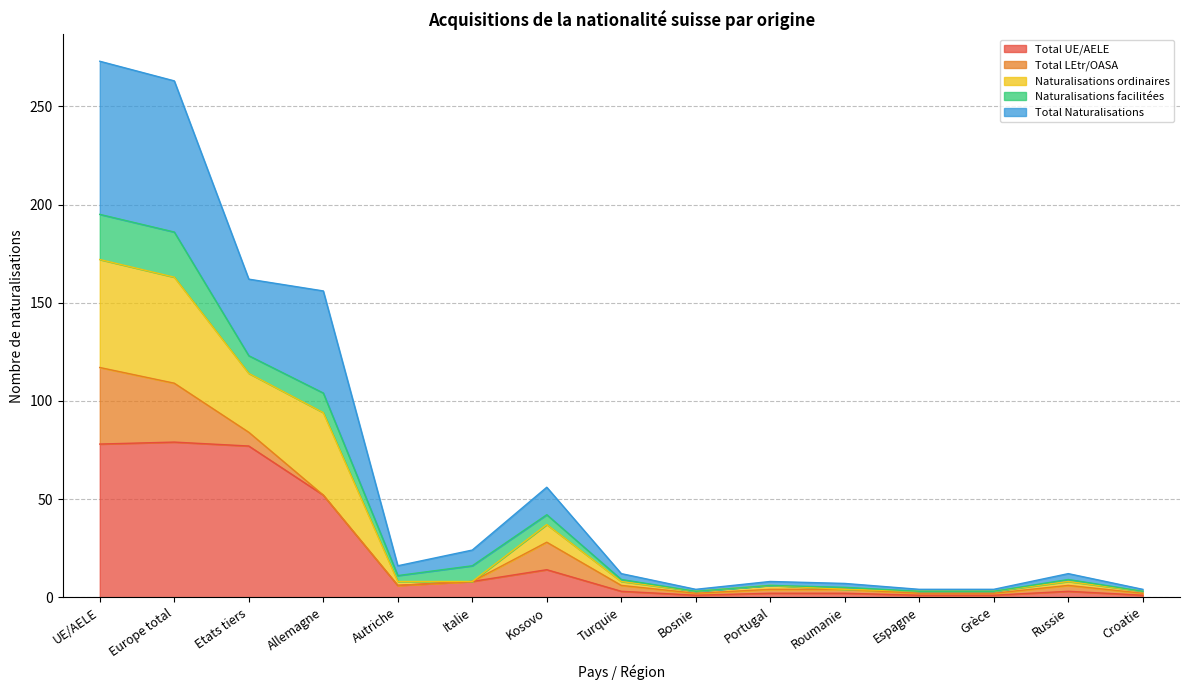

What is the minimum value shown in the chart?

1